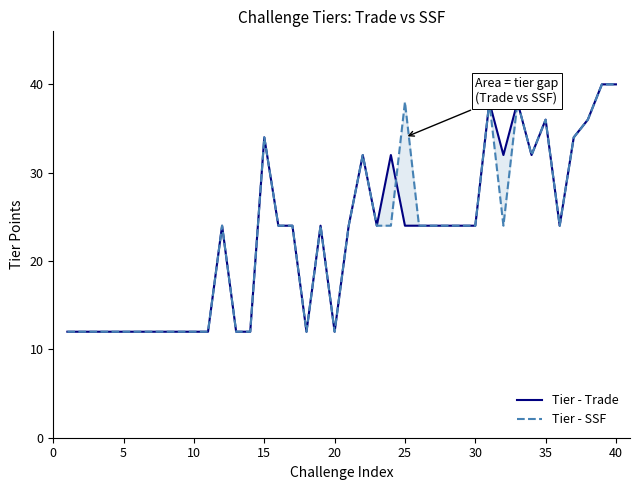

The Tier - Trade series shows 41 at 15. True or false?

False